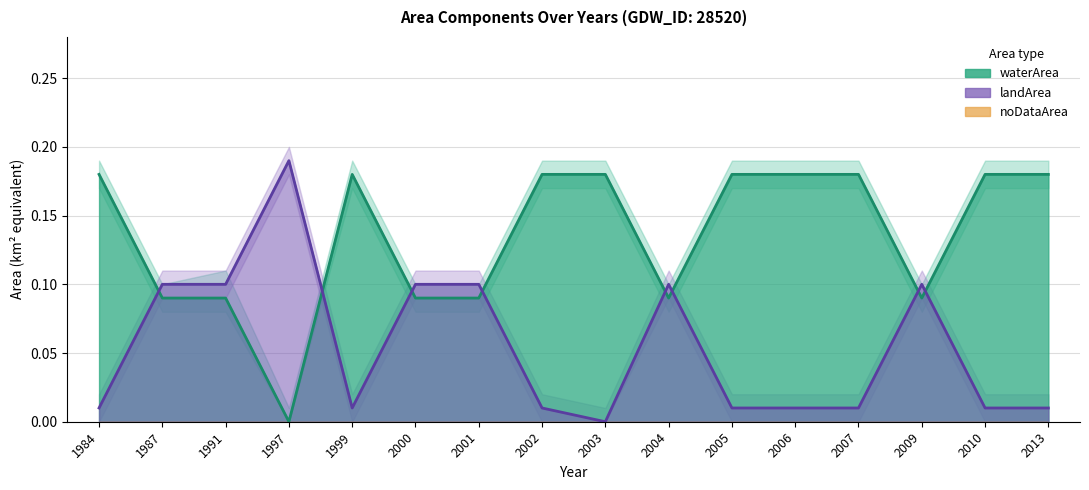

Which series has the widest spread of values?

landArea